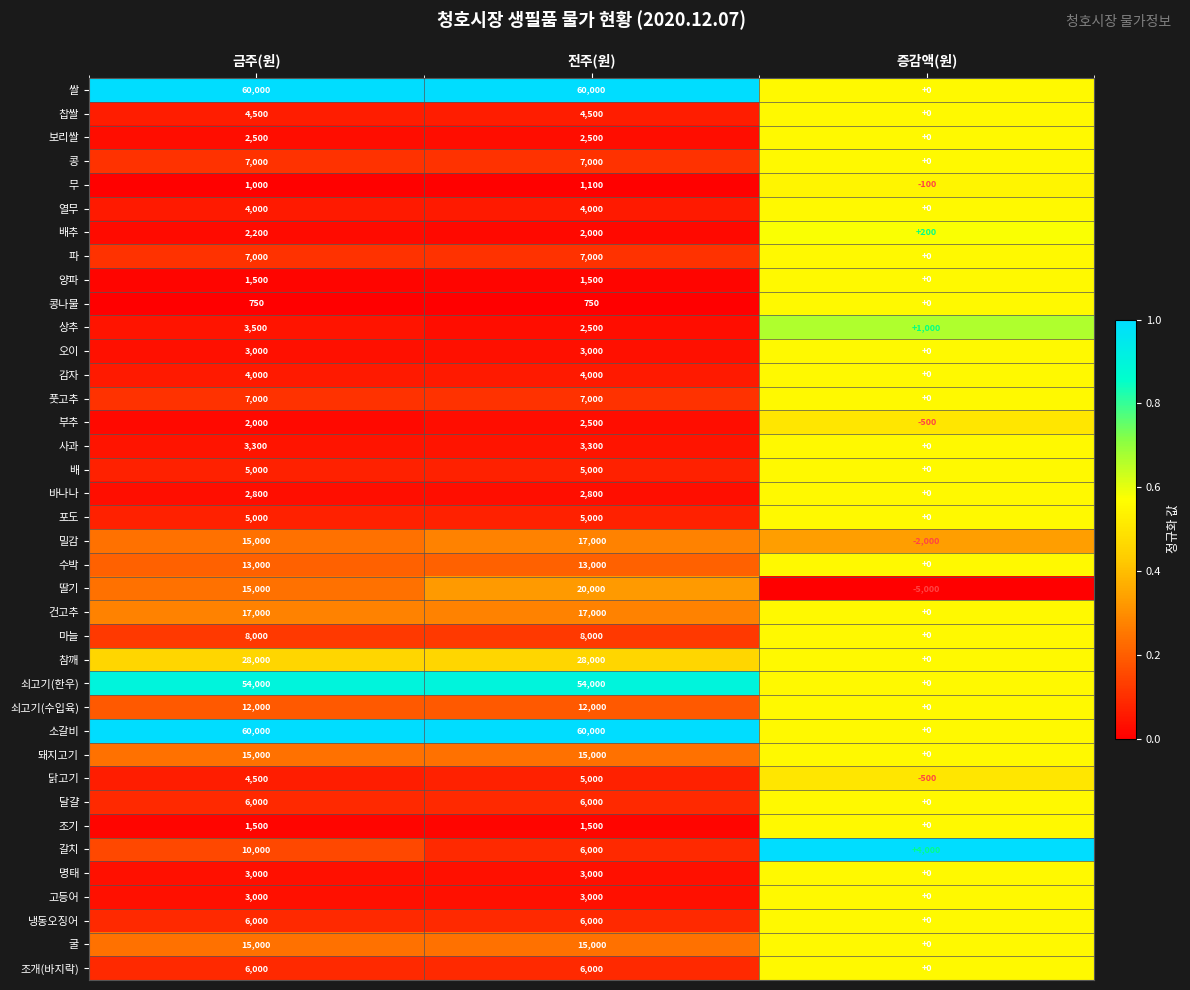

At which label is 닭고기 closest to 2250?

금주(원)